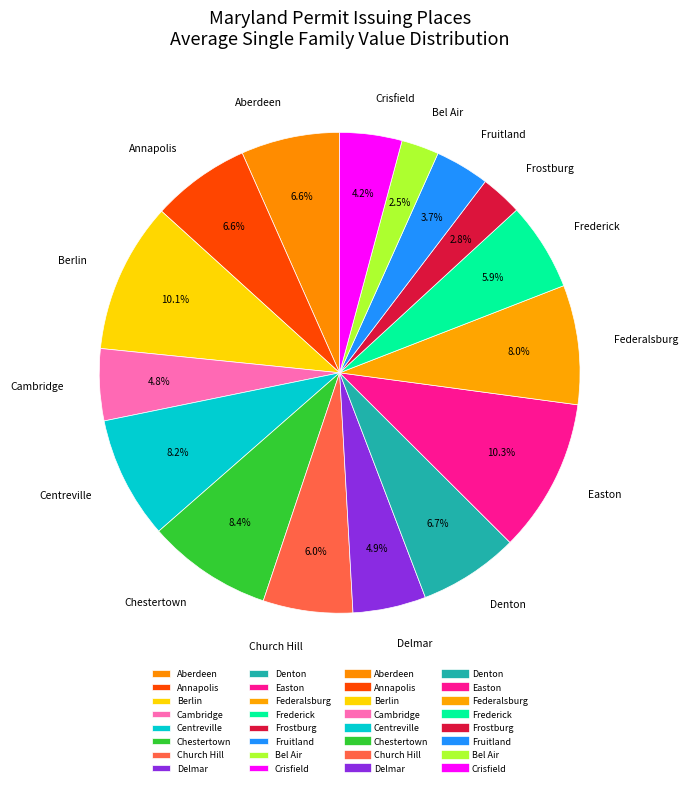

What is the ratio of the value at Cambridge to the value at Fruitland?

1.3